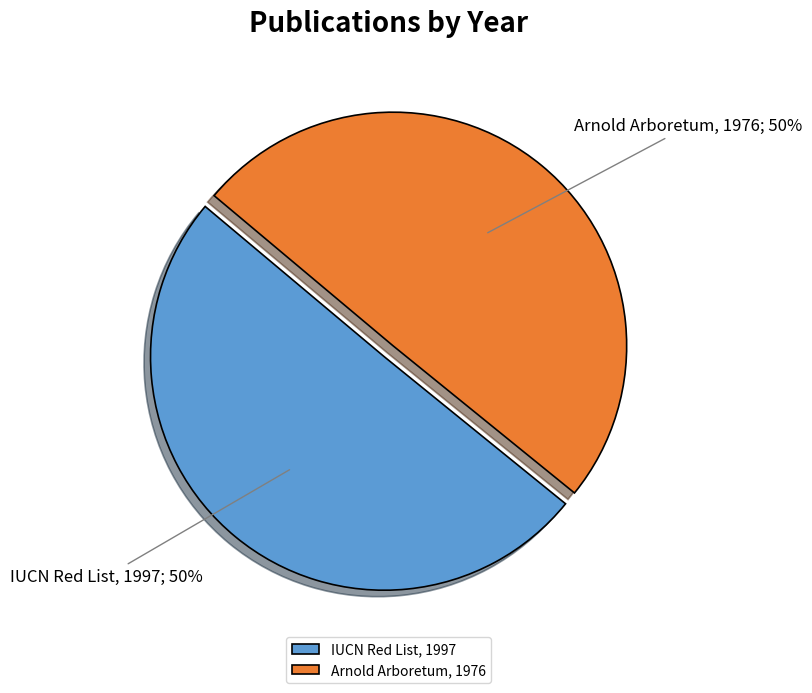

To the nearest percent, what portion does Arnold Arboretum, 1976 represent?

50%